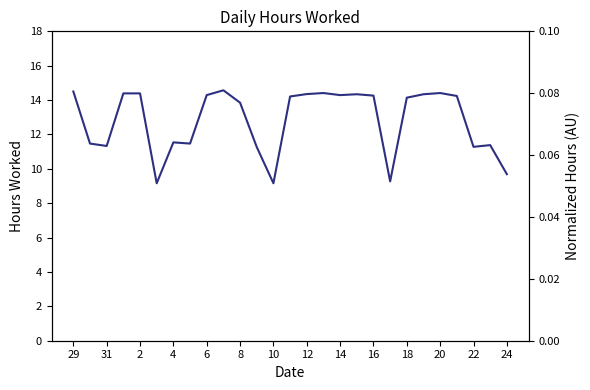

How many interior local peaks (higher than both neighbors) does the data have?

6